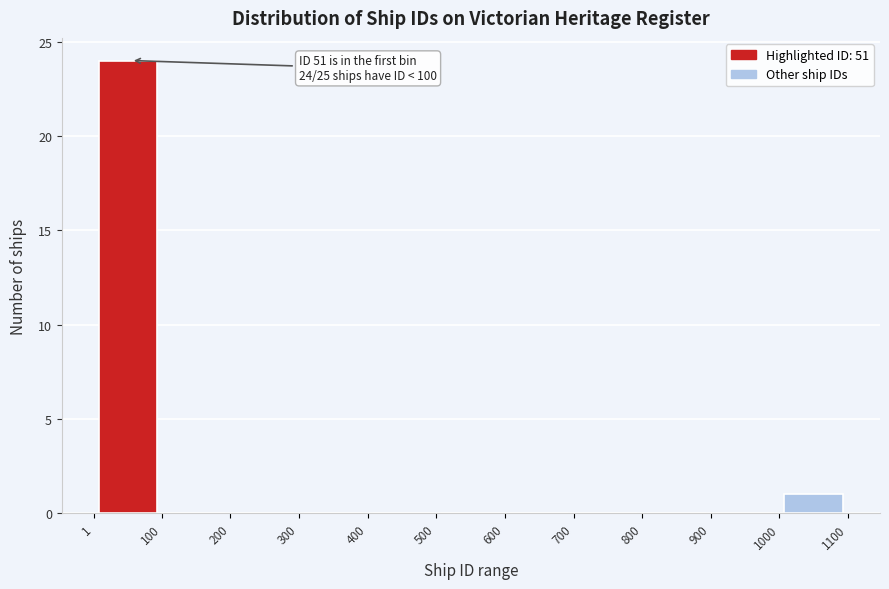

Over which range of the x-axis is the bar tallest?

1 to 100